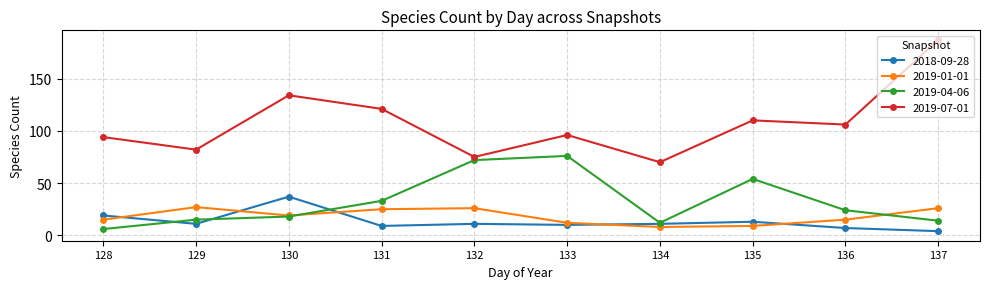

Which series changed the most between 133 and 135?

2019-04-06